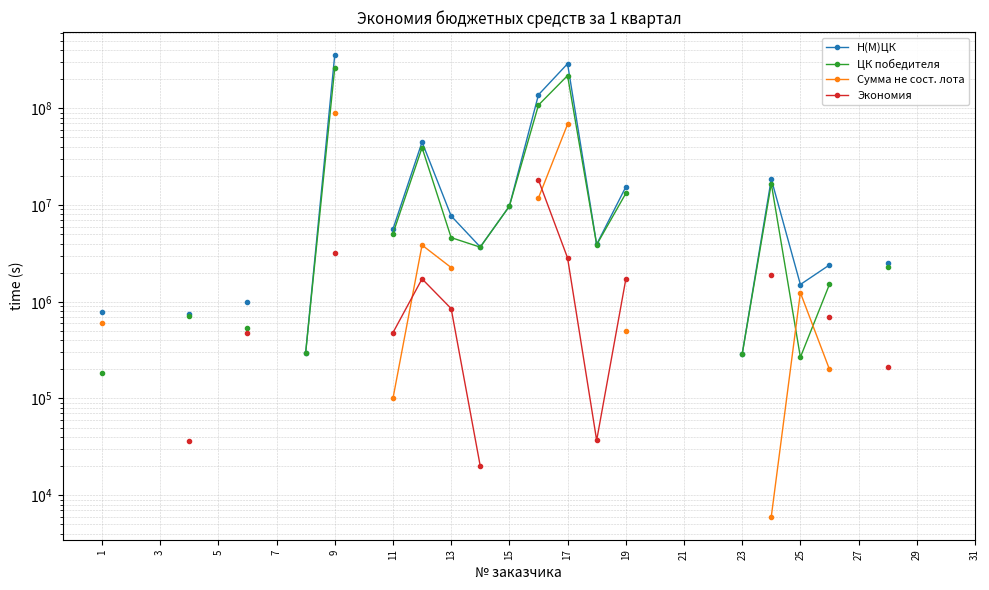

The Сумма не сост. лота series shows 5563496.5 at 23. True or false?

False